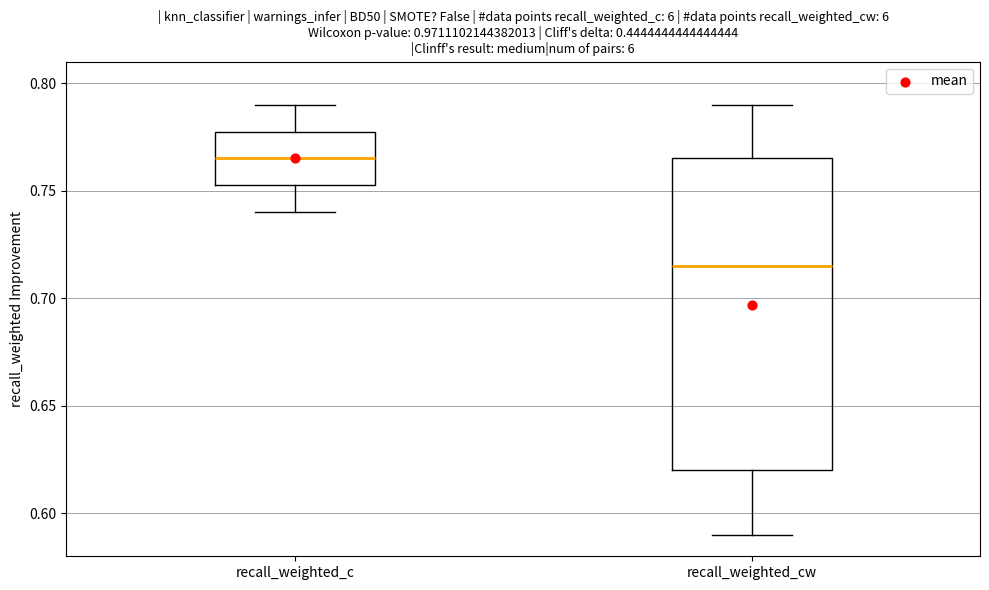

Reading left to right, read every box against the y-axis: the position of its median line, the range the box covers, and the ends of its whiskers. The values are not printed on the chart, so give them approximately, as read against the axis.

recall_weighted_c: median 0.765, box 0.755 to 0.780, whiskers 0.740 to 0.790
recall_weighted_cw: median 0.715, box 0.620 to 0.765, whiskers 0.590 to 0.790